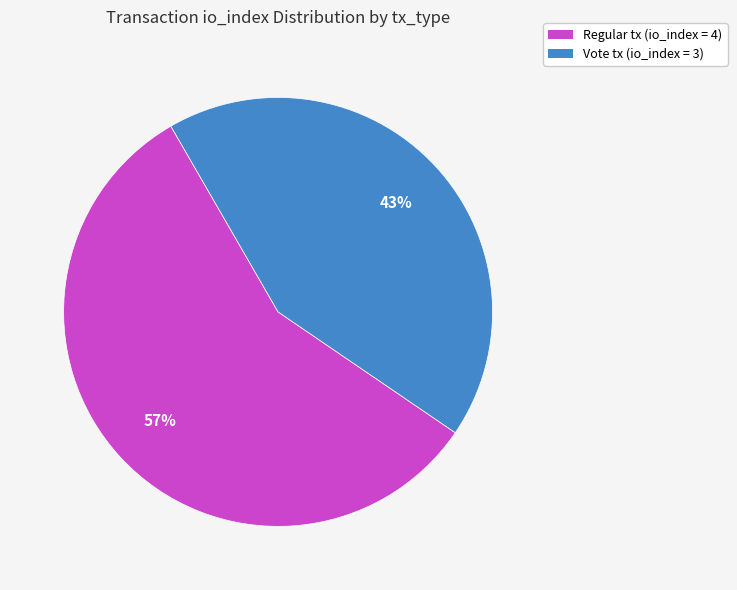

What is the smallest slice in the pie chart?

Vote tx (io_index = 3)